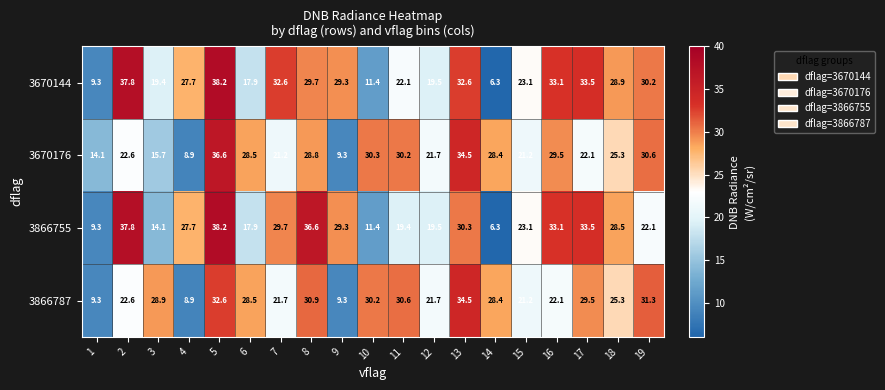

How many data points in 3670144 are above 28?

10